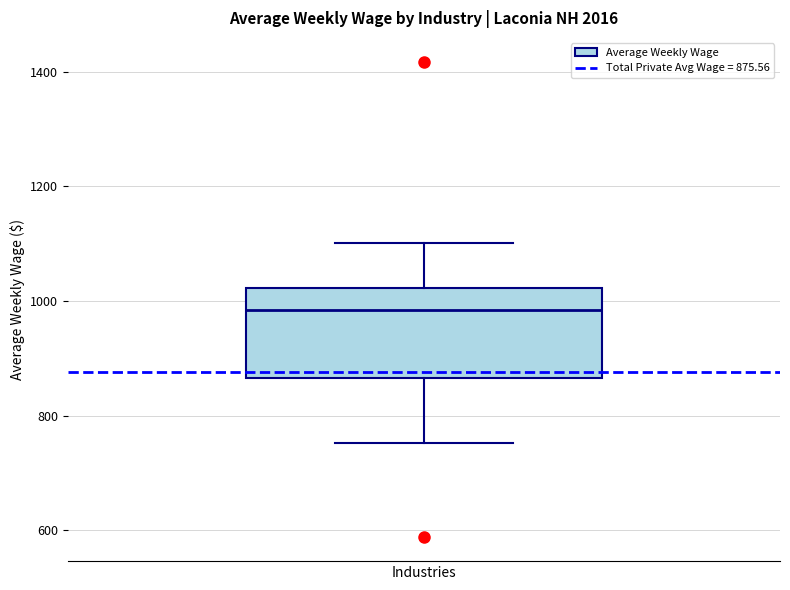

Transcribe this box plot: give where the median line is, the range the box spans, and where the two whiskers end, as read against the y-axis. The values are not printed on the chart, so give them approximately, as read against the axis.

median 980, box 860 to 1020, whiskers 760 to 1100